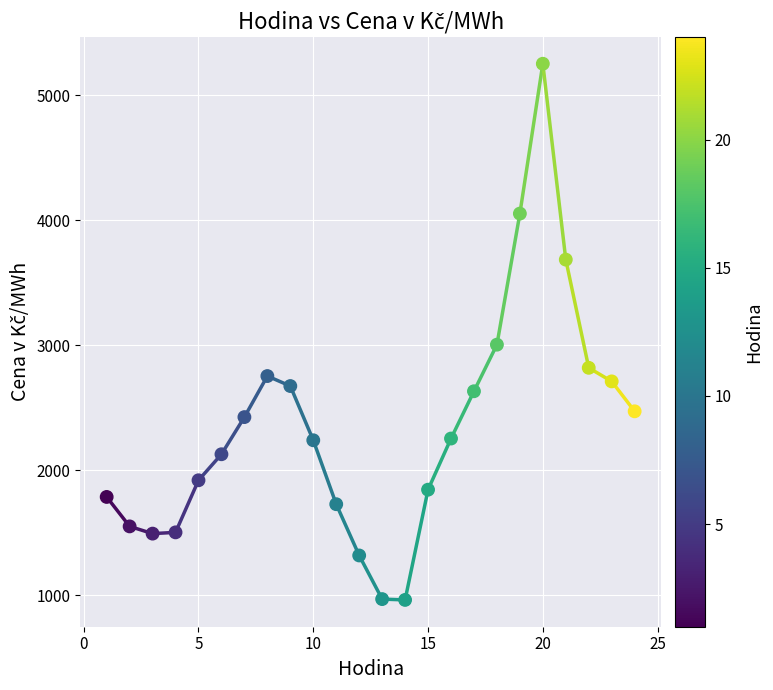

What is the range of Y values (max minus min)?

4289.8